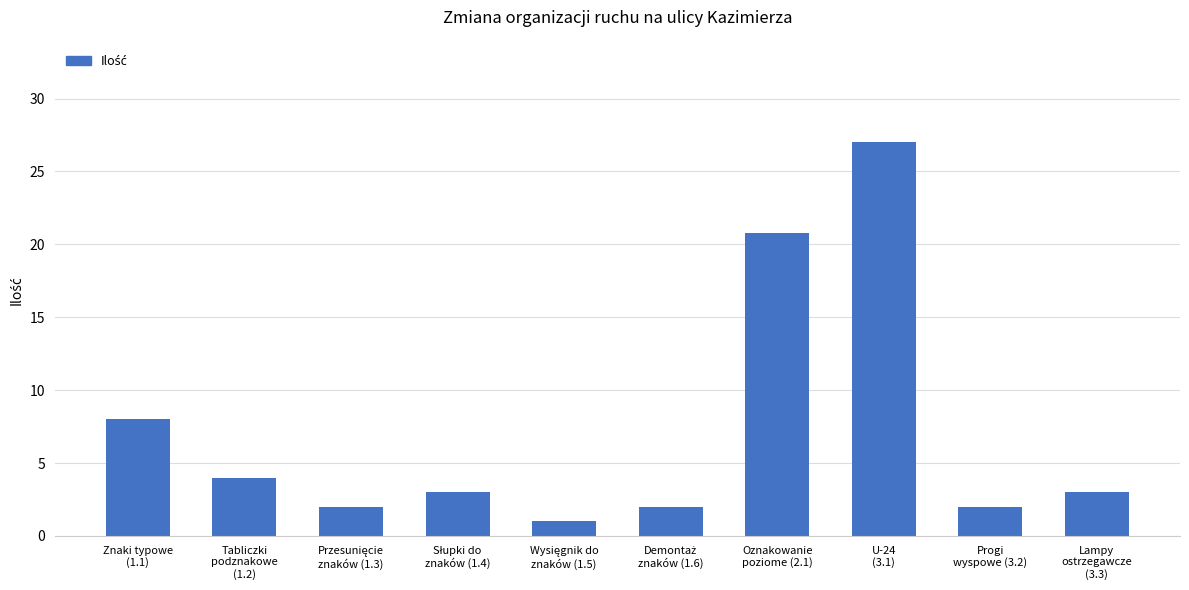

What is the average value?

7.3